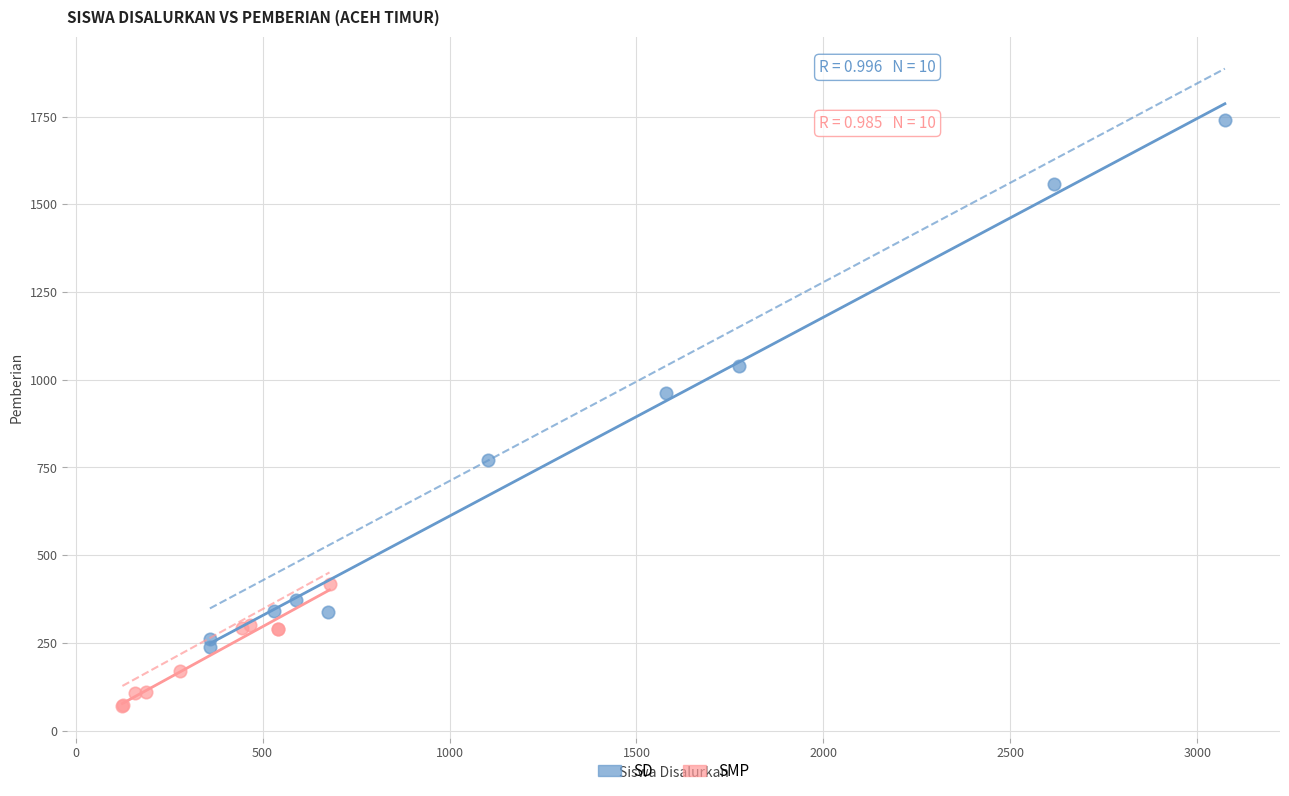

Which series has the largest Y range (max minus min)?

SD